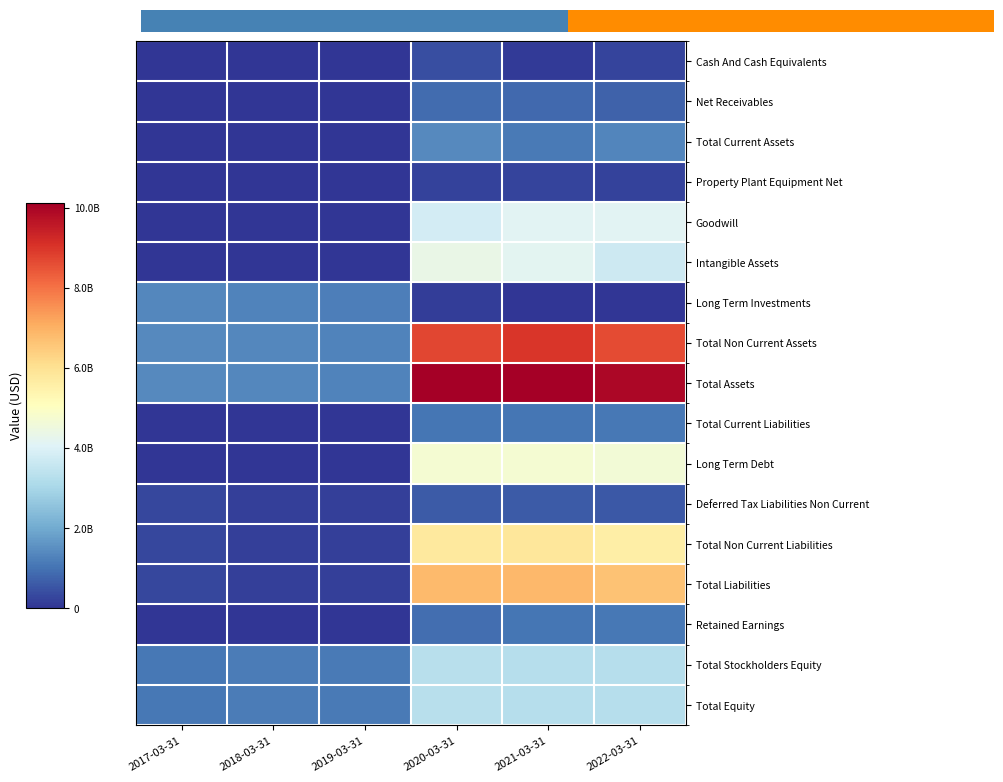

What is the spread (max minus min) of values at 2021-03-31?

10112617000